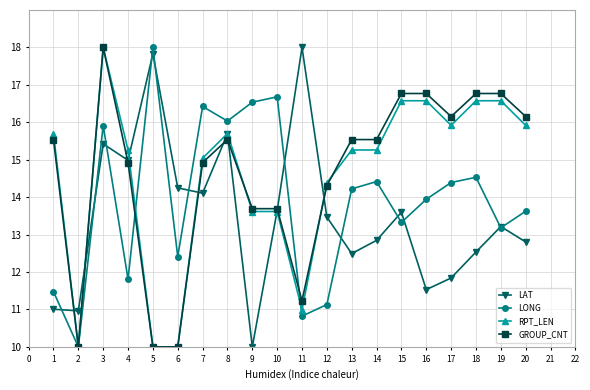

How many lines are shown in the chart?

4